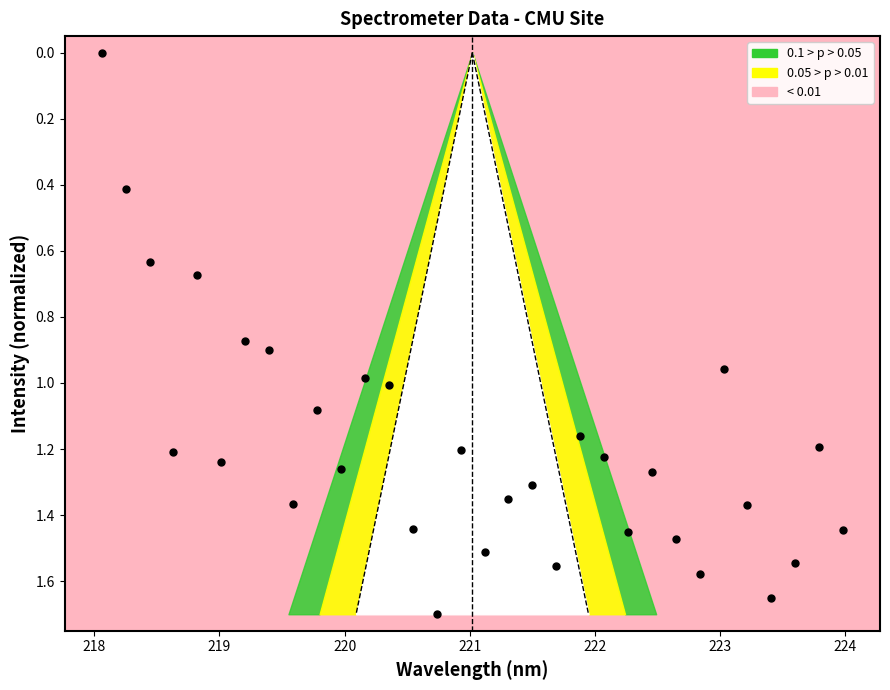

What is the range of X values (max minus min)?

5.9